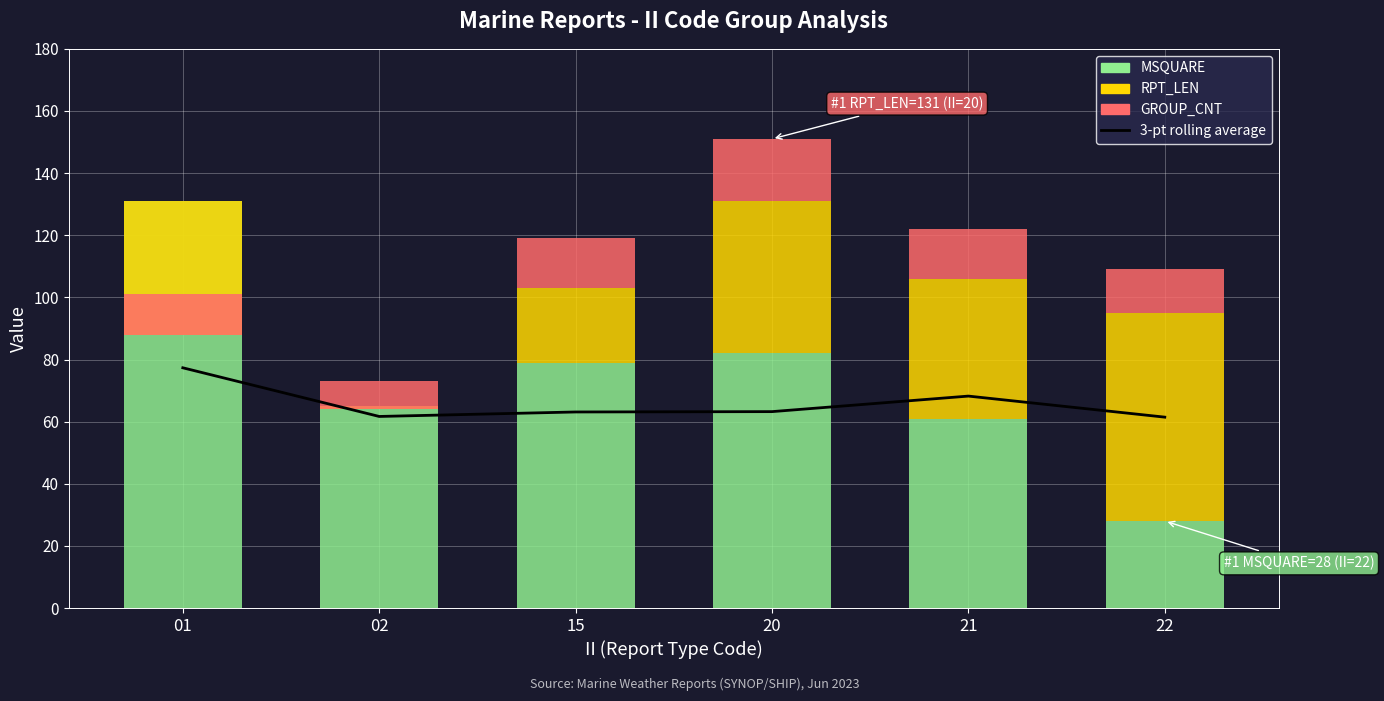

At which label does the data first exceed 63?

01